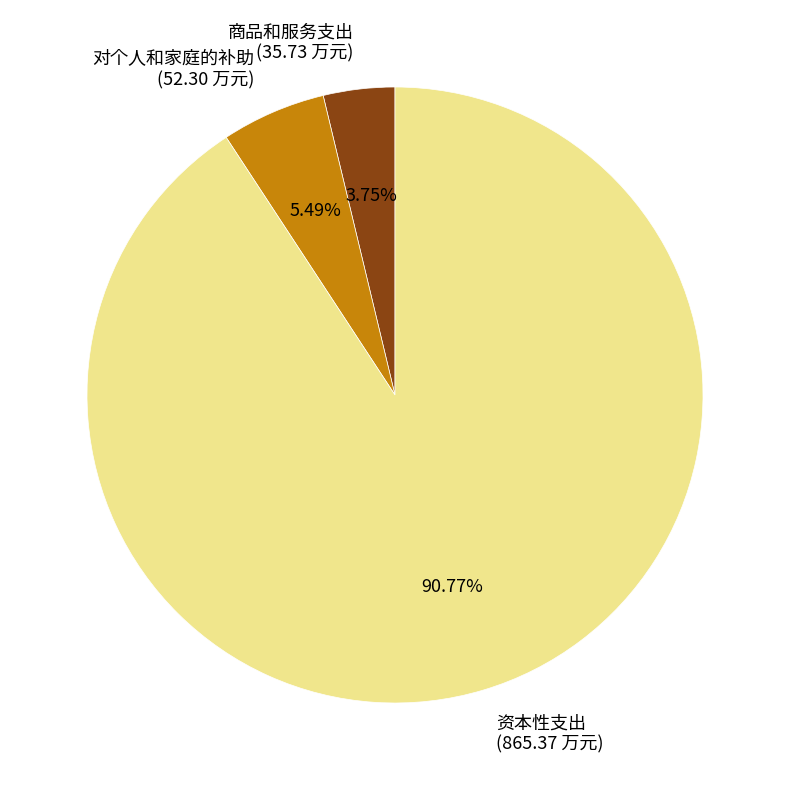

Is 对个人和家庭的补助 the majority of the pie?

No